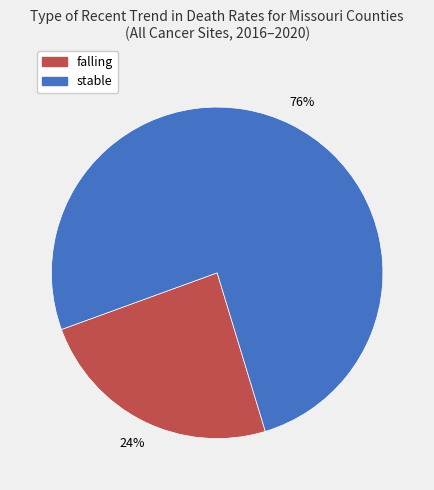

Is there a majority slice in this chart?

Yes